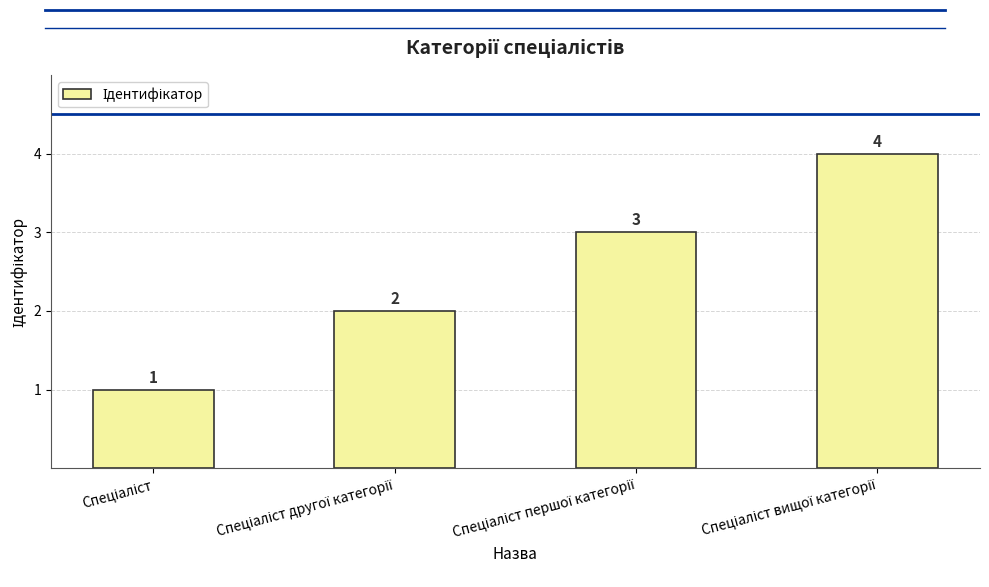

How many values are between 2 and 4?

3